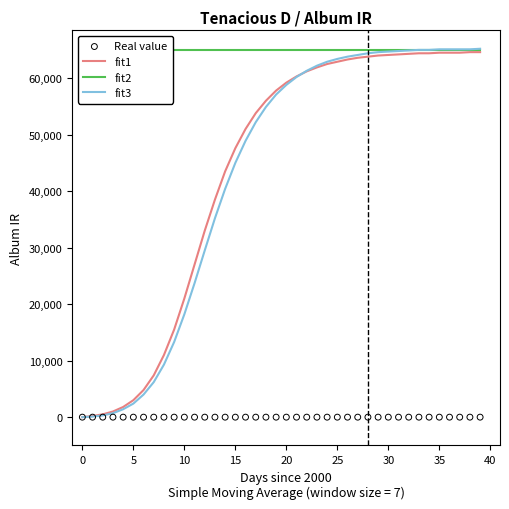

Which series reaches the maximum Y coordinate?

fit3